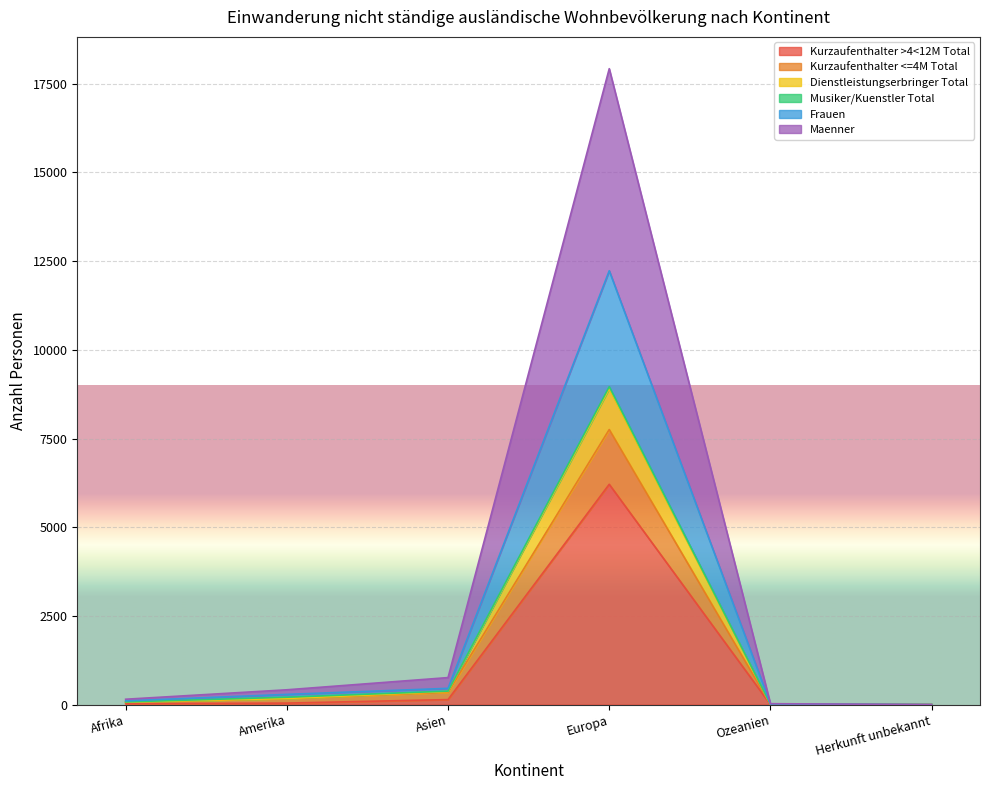

What is the value of the Maenner point at the 6th from the left?

2